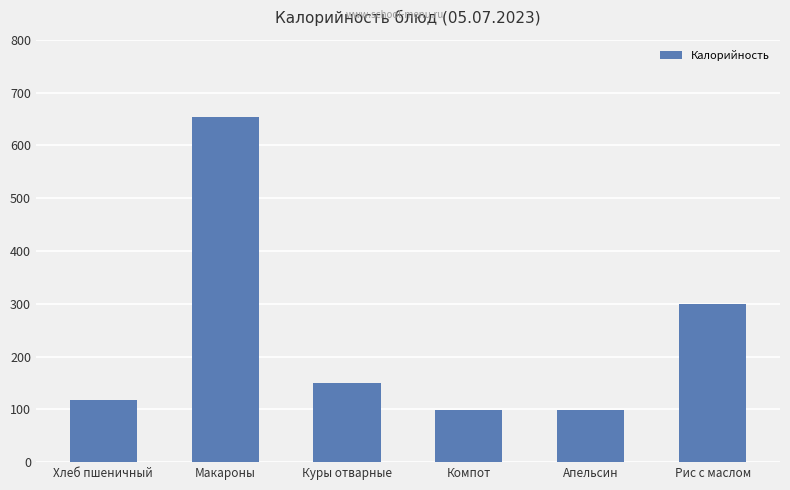

What is the smallest value displayed?

98